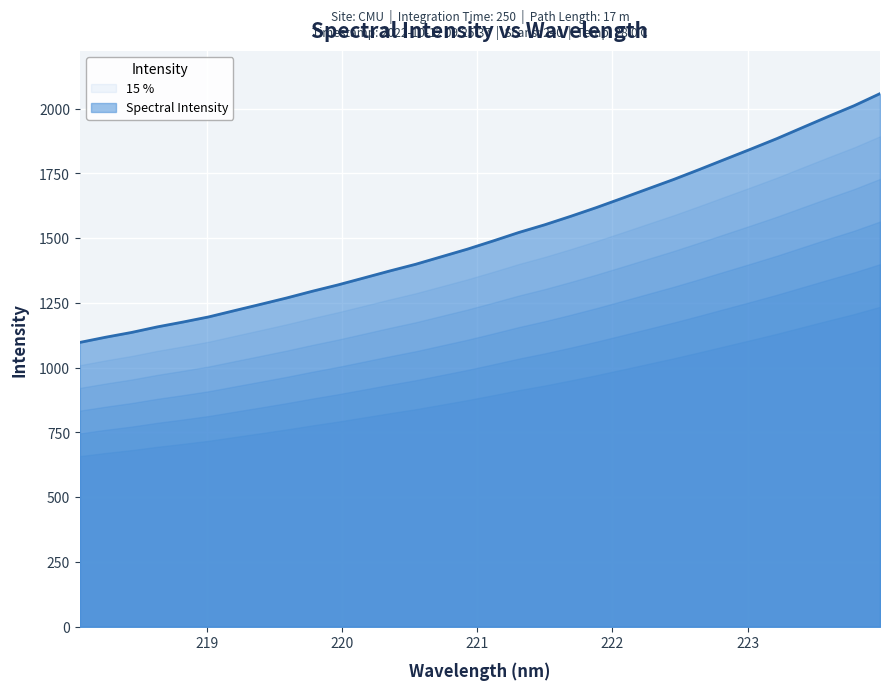

The chart shows a value of 1428.6 at 220.7354. True or false?

True